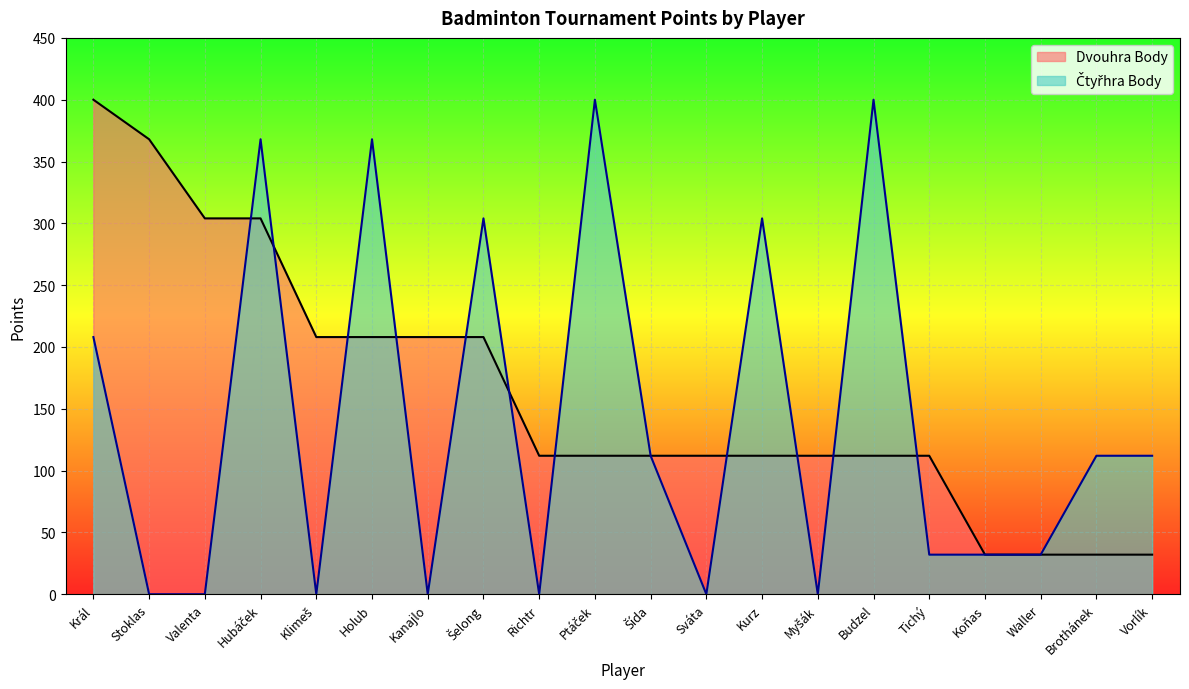

Reading left to right, what are all the values shown in this chart?

Dvouhra Body: Král=400	Stoklas=368	Valenta=304	Hubáček=304	Klimeš=208	Holub=208	Kanajlo=208	Šelong=208	Richtr=112	Ptáček=112	Šída=112	Sváta=112	Kurz=112	Myšák=112	Budzel=112	Tichý=112	Koňas=32	Waller=32	Brothánek=32	Vorlík=32
Čtyřhra Body: Král=208	Stoklas=0	Valenta=0	Hubáček=368	Klimeš=0	Holub=368	Kanajlo=0	Šelong=304	Richtr=0	Ptáček=400	Šída=112	Sváta=0	Kurz=304	Myšák=0	Budzel=400	Tichý=32	Koňas=32	Waller=32	Brothánek=112	Vorlík=112